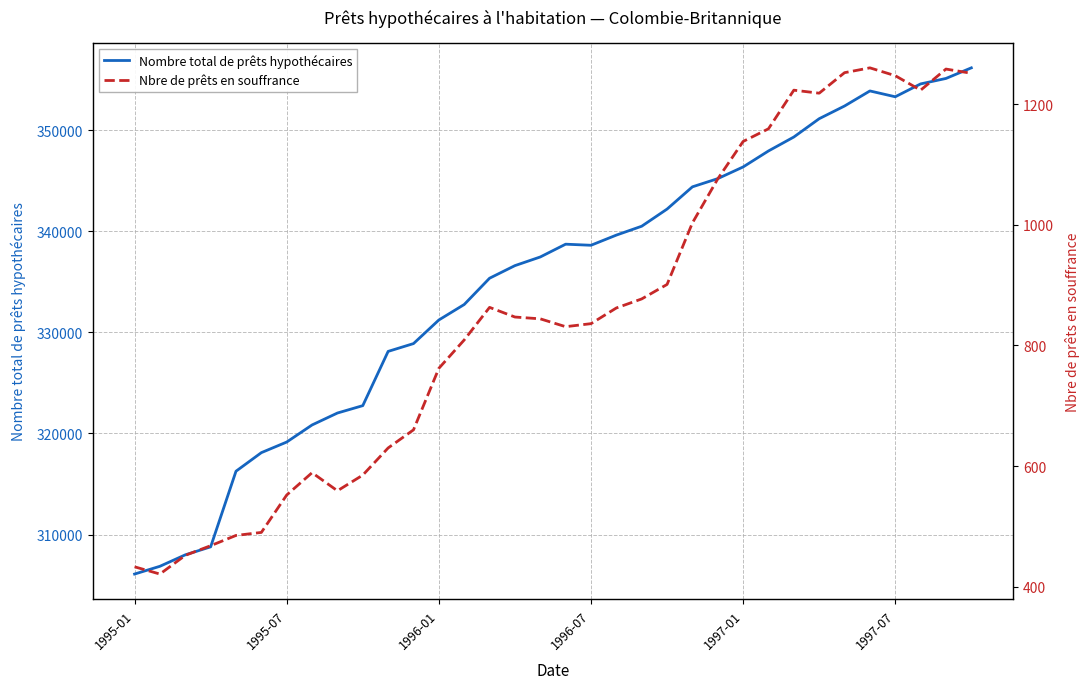

True or false: Nbre de prêts en souffrance and Nombre total de prêts hypothécaires intersect in this chart.

False